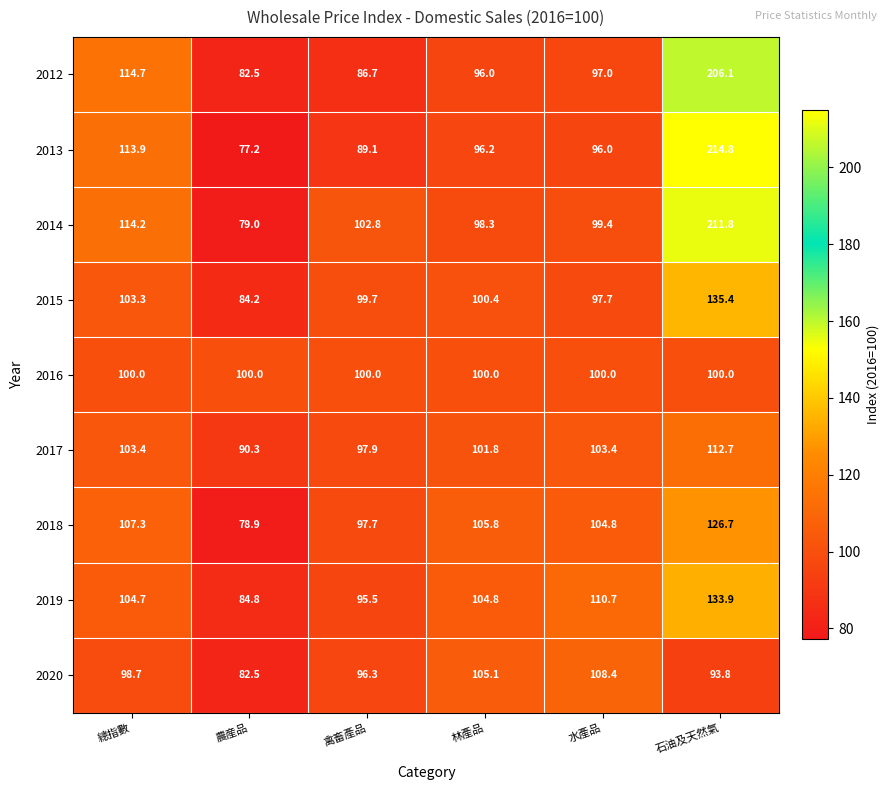

What is the sum of all 2013 values?

687.2